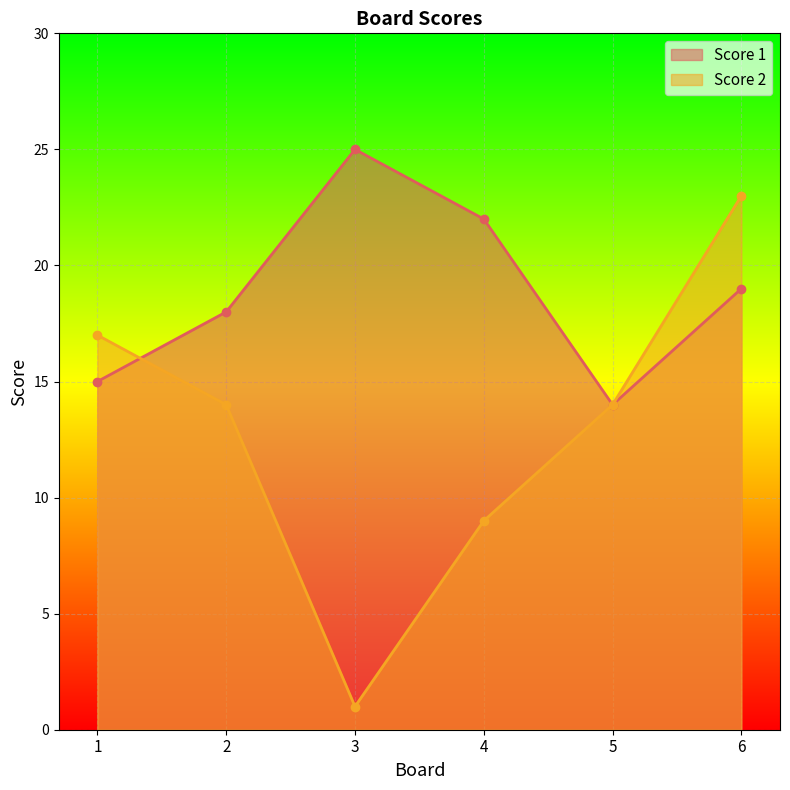

Between which two adjacent categories do Score 1 and Score 2 first intersect?

1 and 2